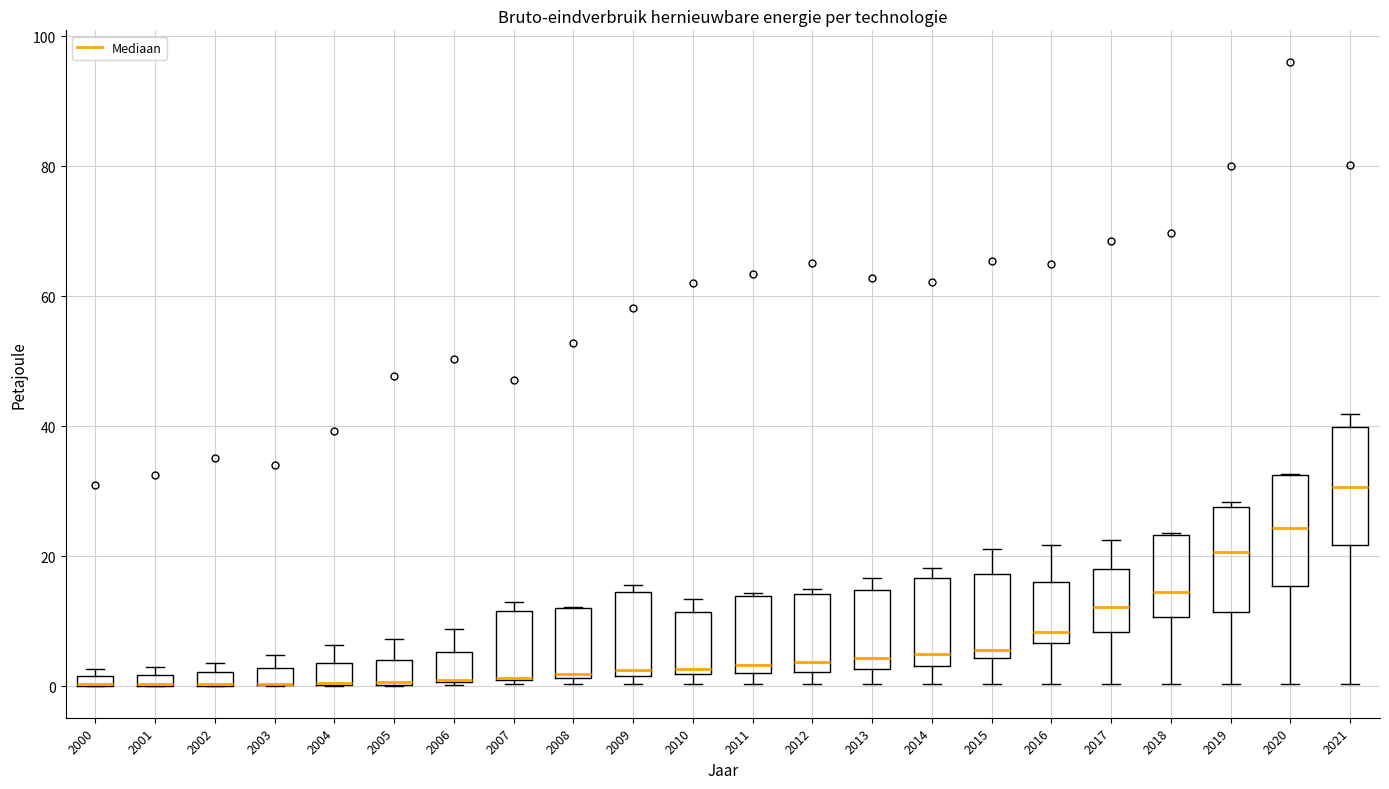

Where is the lower edge of the box at x = 2015 on the y-axis? The values are not printed on the chart, so give them approximately, as read against the axis.

4